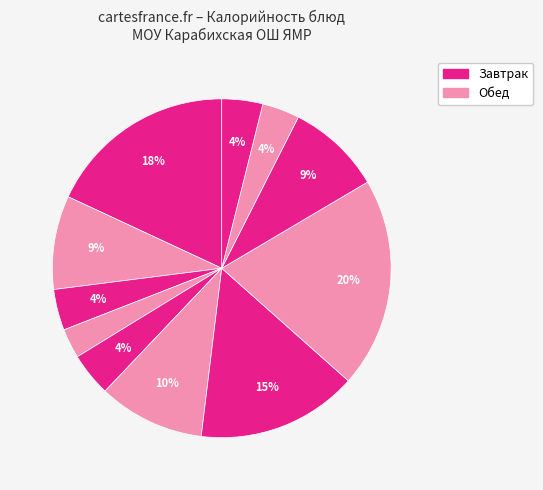

Count the number of slices in the pie.

11